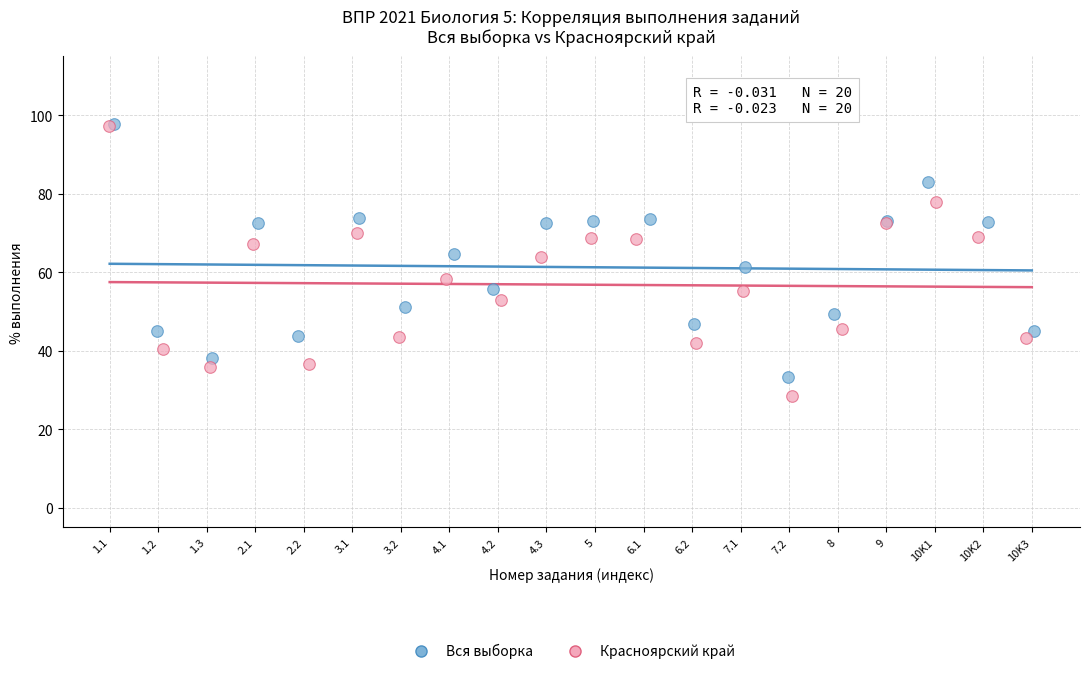

Which series has the largest Y range (max minus min)?

Красноярский край